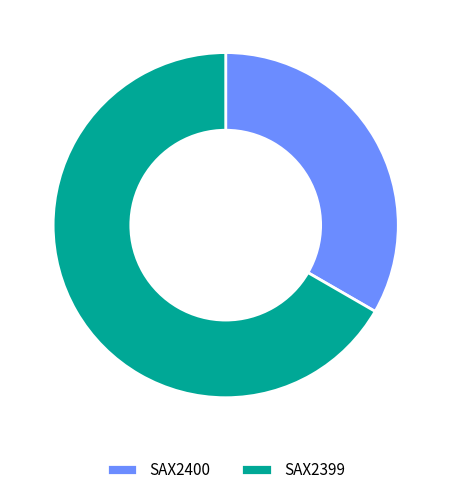

Does SAX2399 represent more than half of the total?

Yes